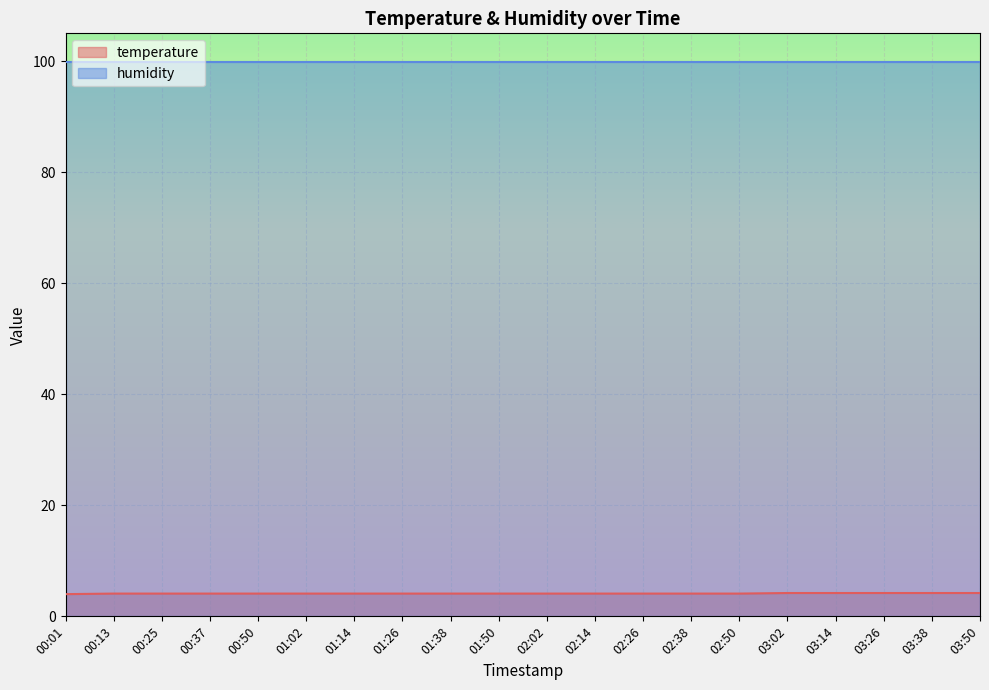

The chart shows a value of 4.1 at 01:38. True or false?

True